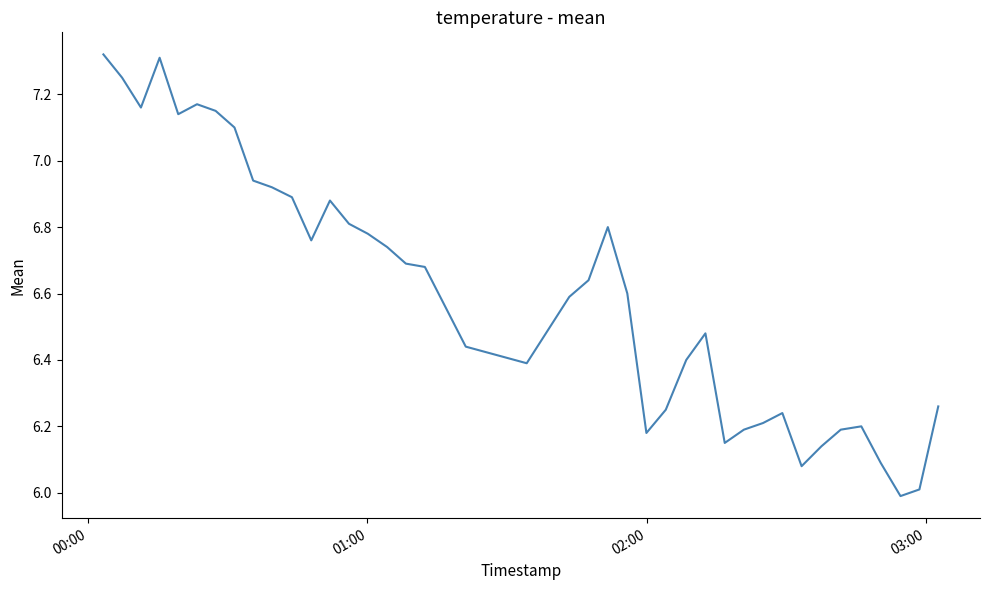

What is the minimum value shown in the chart?

6.0